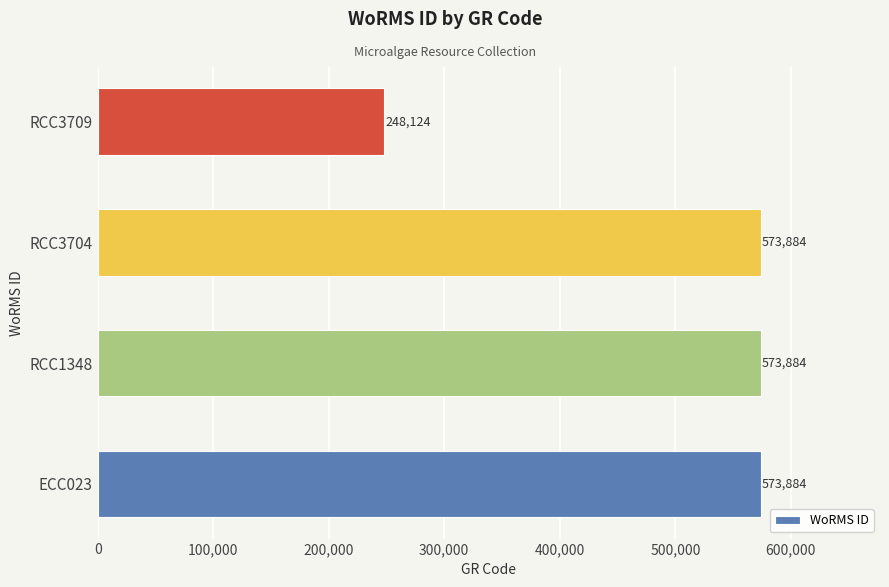

Reading bottom to top, list all the values displayed in this chart.

573884	573884	573884	248124